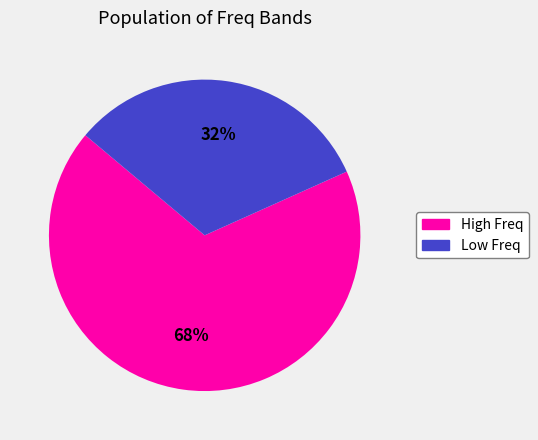

Is there any slice that represents more than half of the pie?

Yes